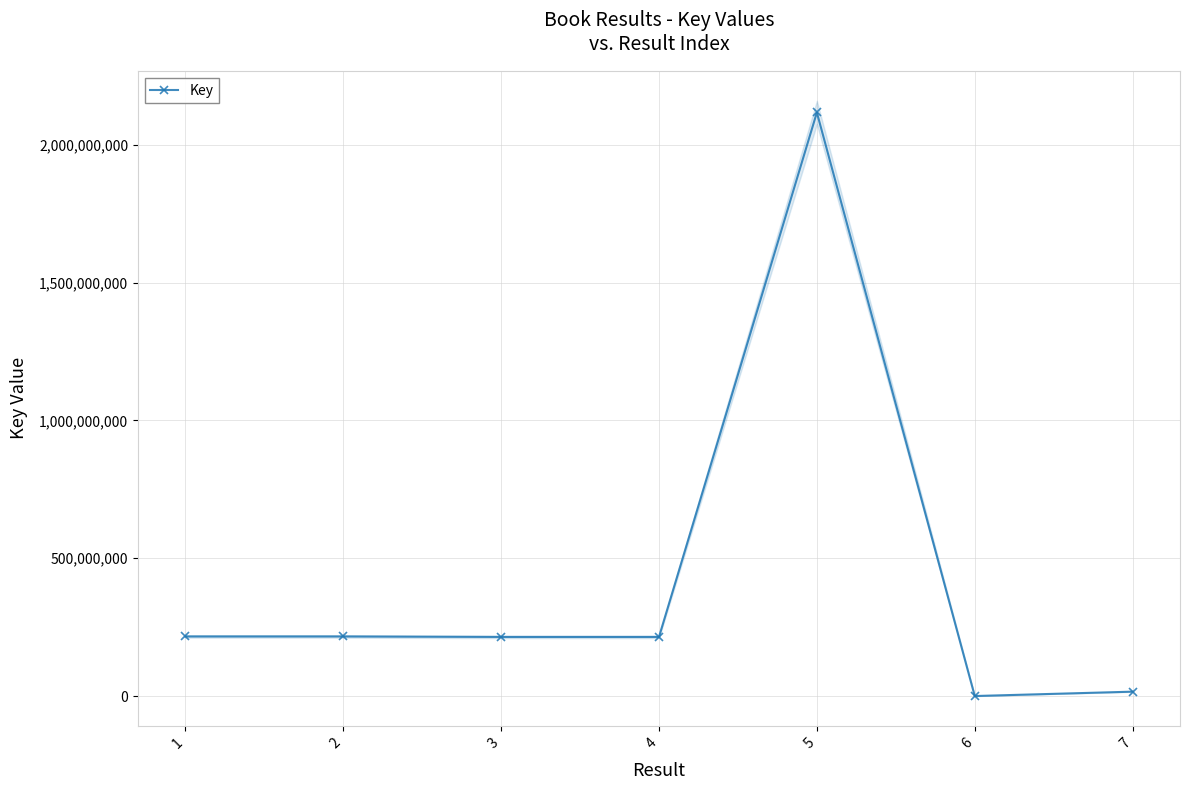

How many interior local valleys (lower than both neighbors) does the data have?

2